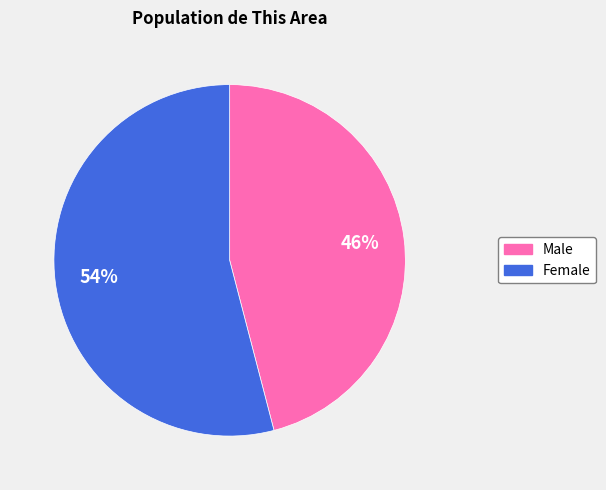

True or false: Female accounts for 65% of the total.

False